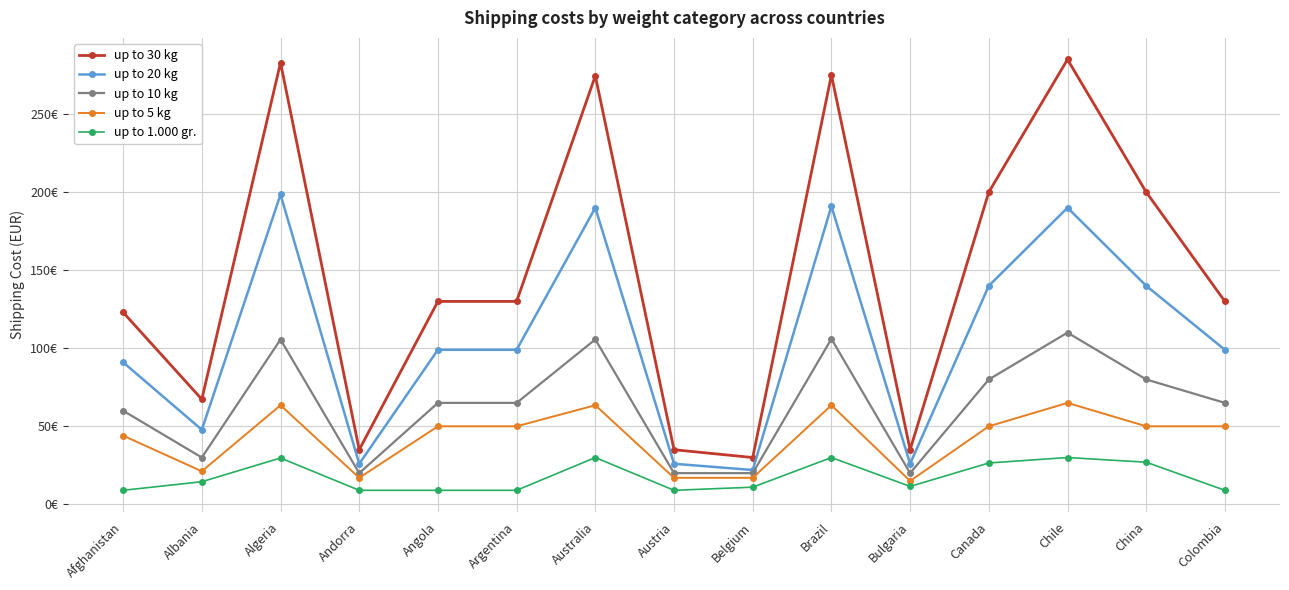

Does the chart have visible grid lines?

Yes